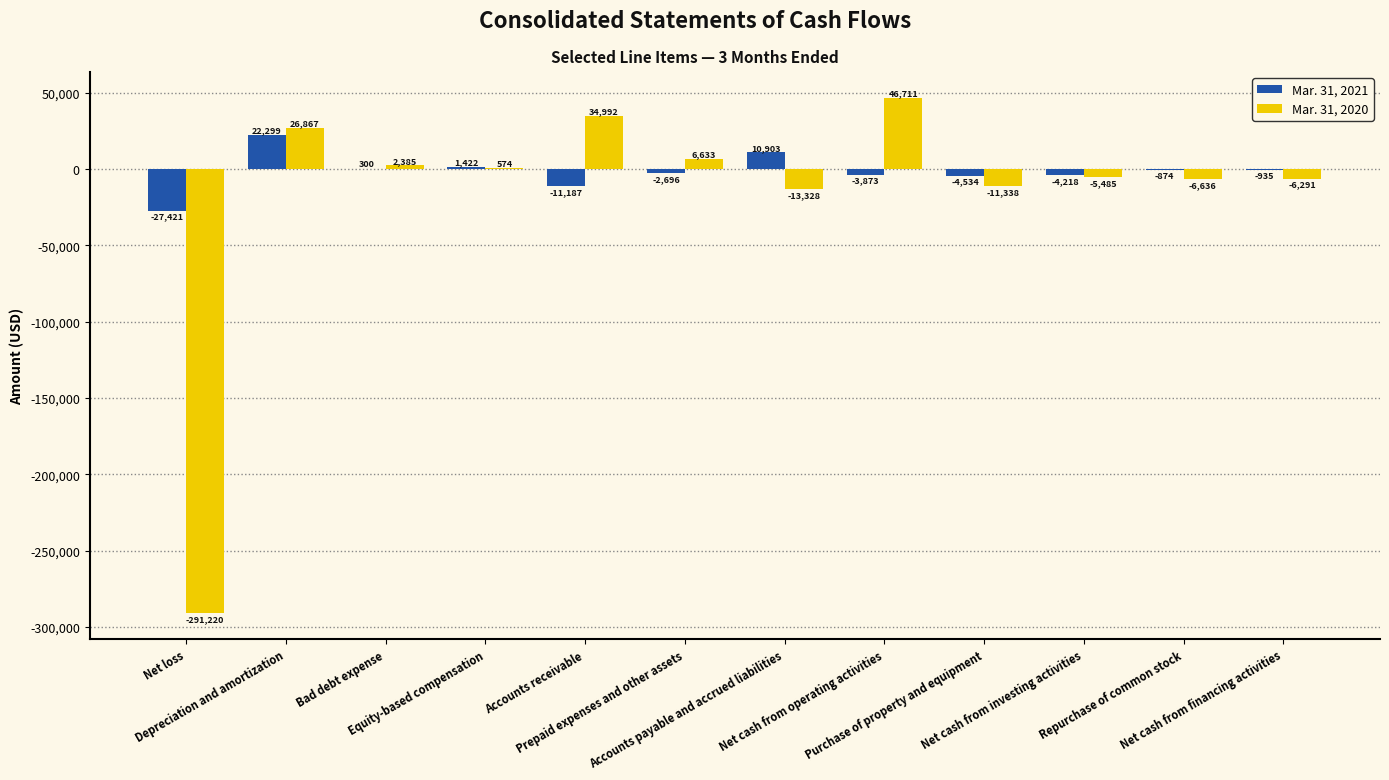

Which series has the largest total across all categories?

Mar. 31, 2021